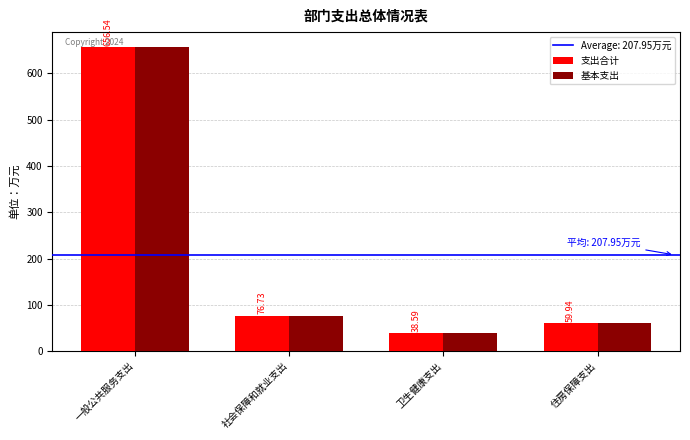

Reading left to right, transcribe all the data shown in this chart.

支出合计: 656.5	76.7	38.6	59.9
基本支出: 656.5	76.7	38.6	59.9